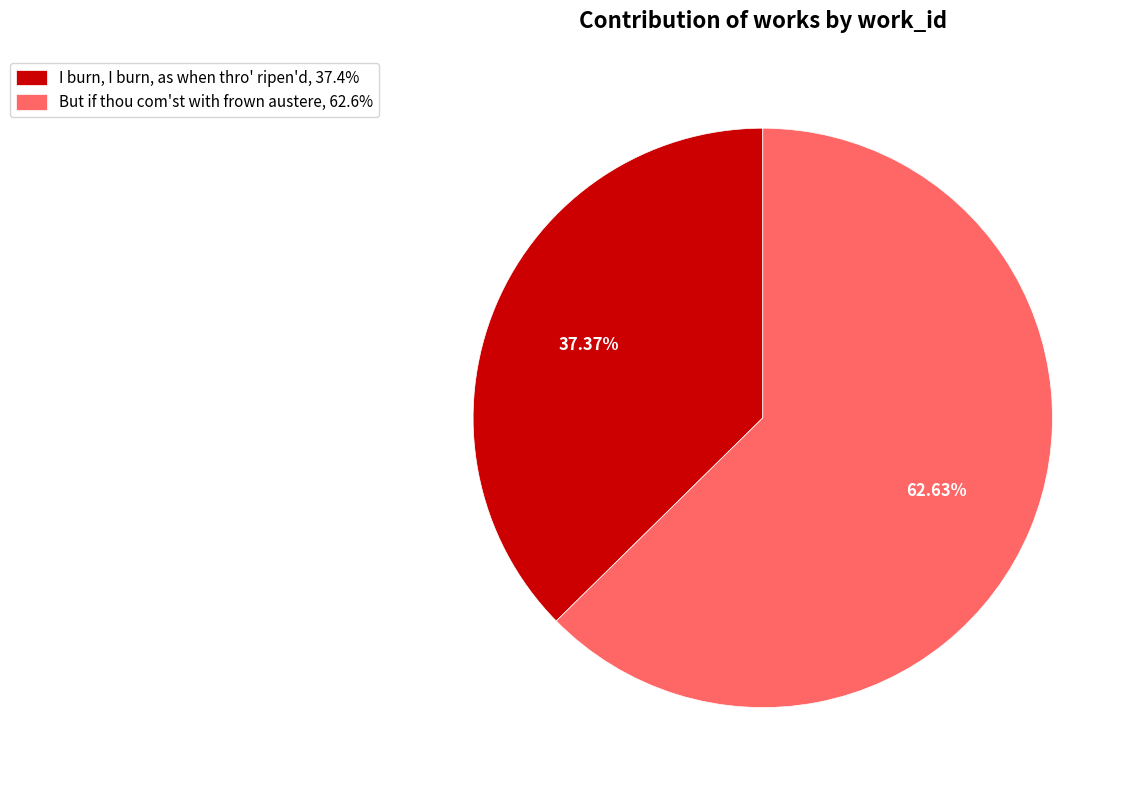

Is there any slice that represents more than half of the pie?

Yes